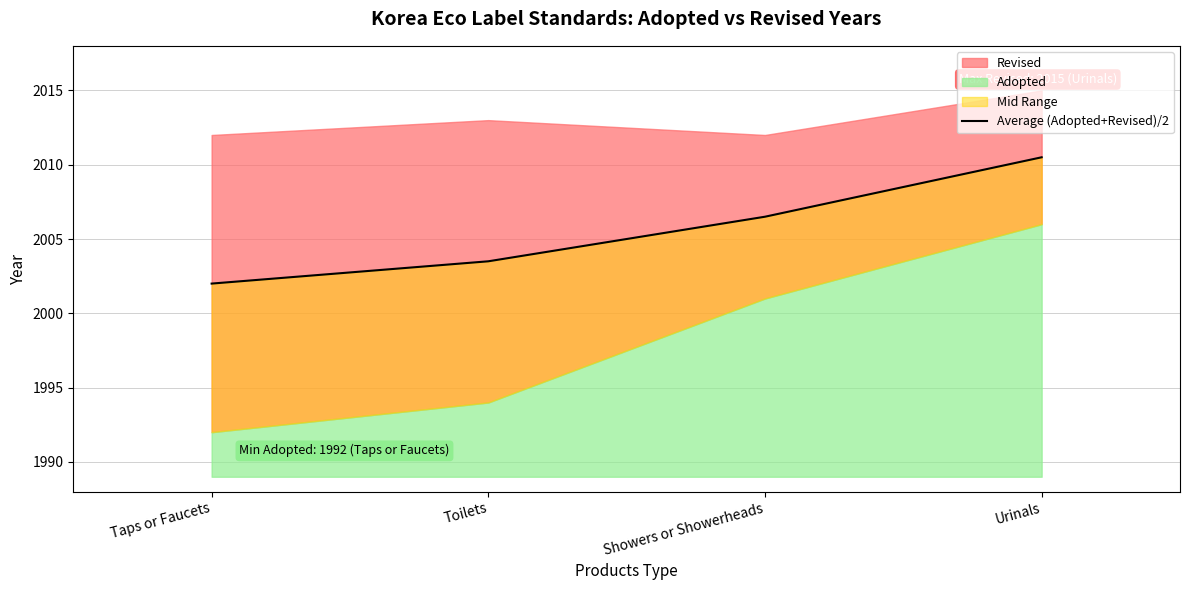

The value at Showers or Showerheads is 2006.5. True or false?

True